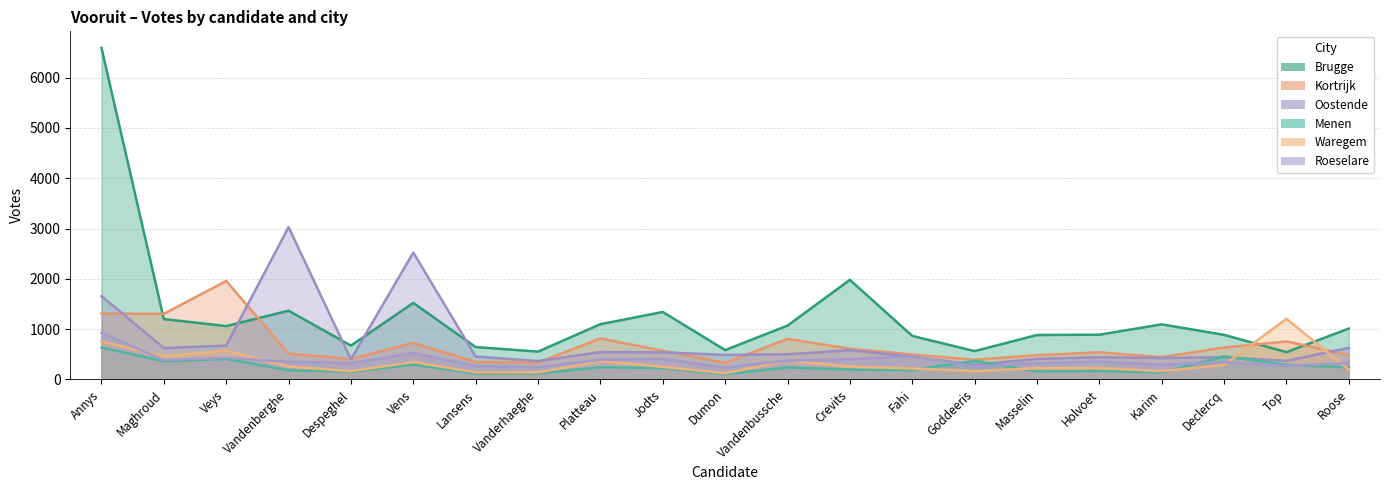

At which category does the chart reach its minimum across all series?

Dumon